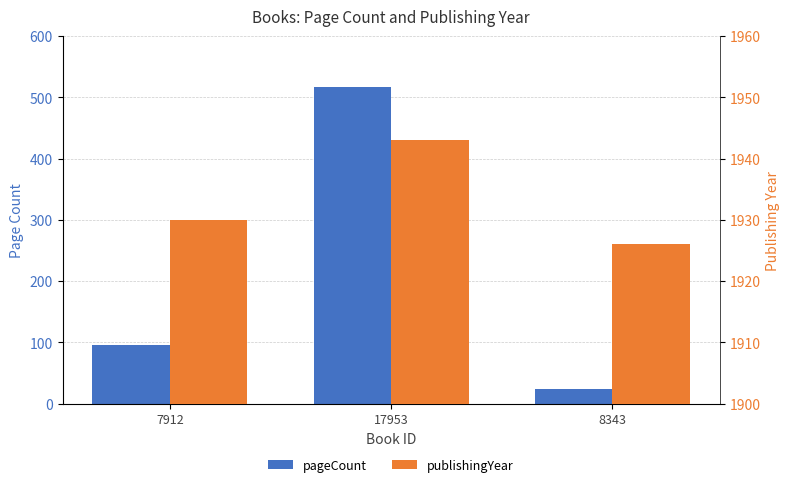

The value of publishingYear at 17953 is 1943. True or false?

True